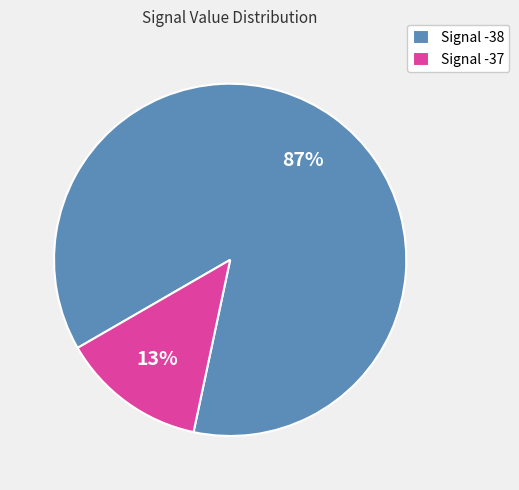

Do Signal -38 and Signal -37 together represent more than half of the pie?

Yes